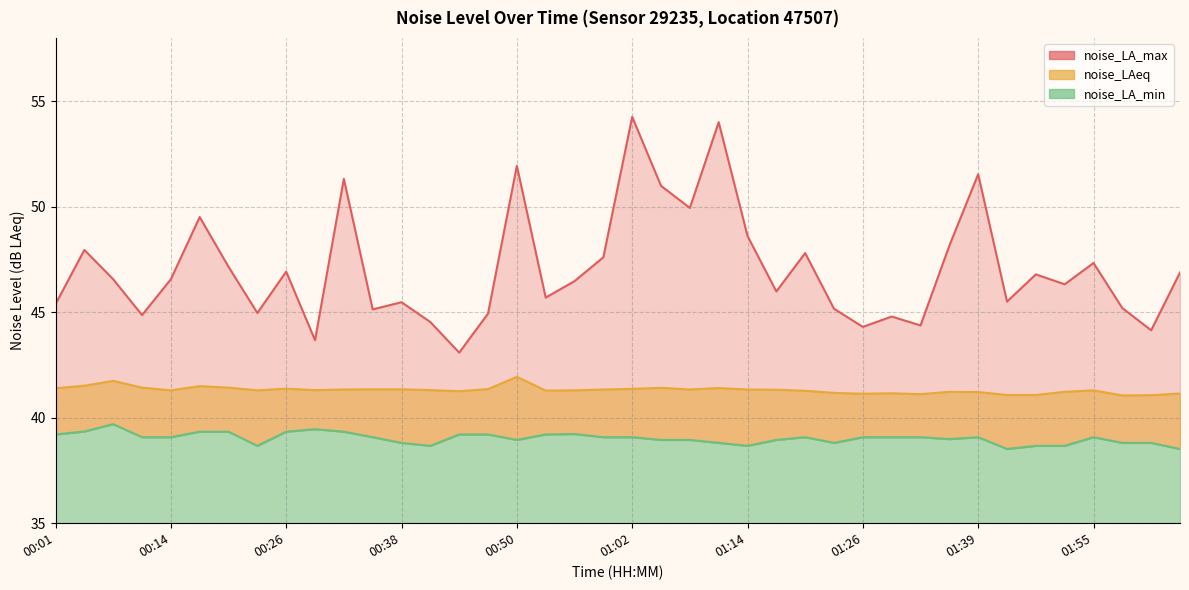

How many categories are shown in the chart?

40